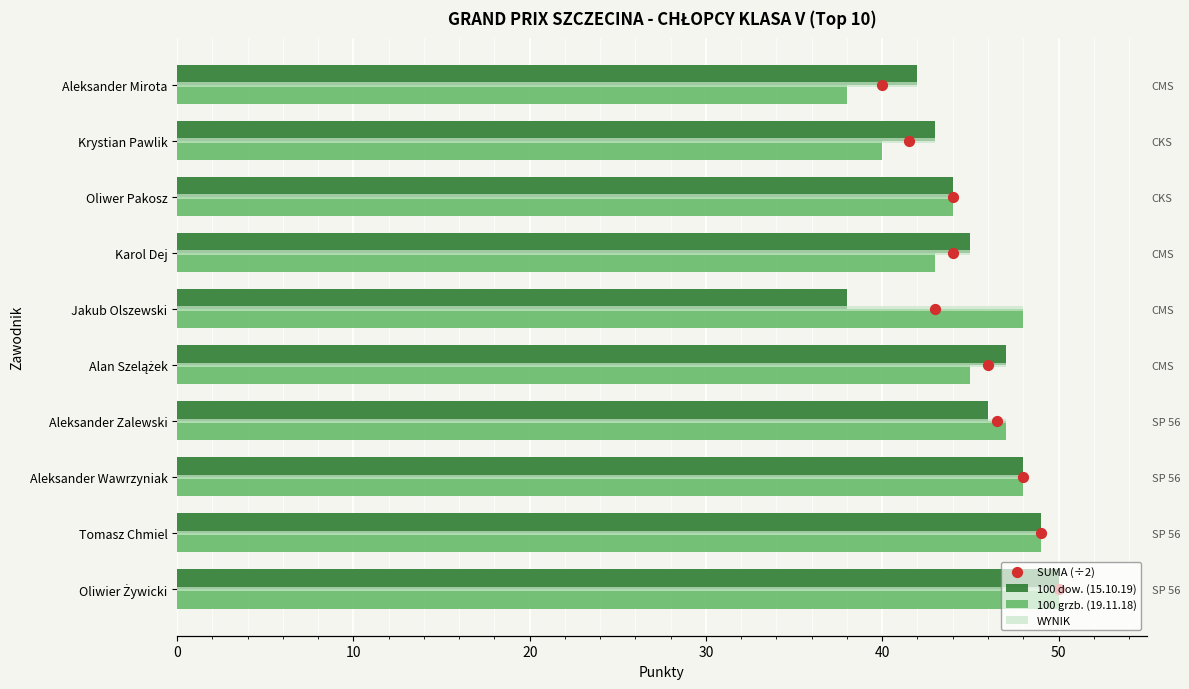

Is the value of 100 grzb. (19.11.18) at Jakub Olszewski greater than the value of WYNIK at Alan Szelążek?

Yes